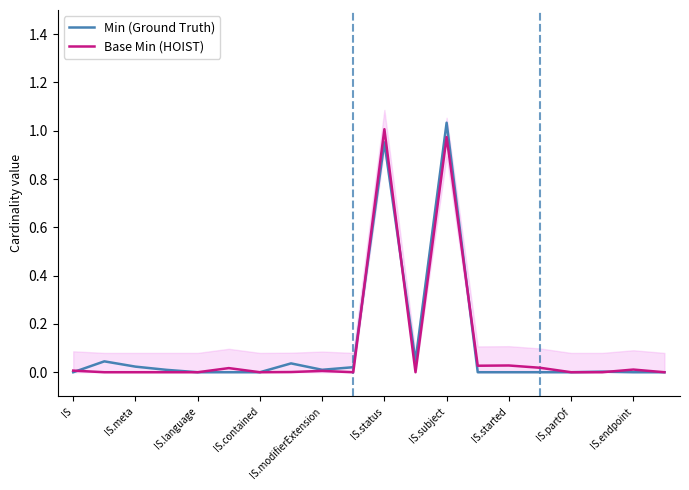

True or false: Base Min (HOIST) and Min (Ground Truth) intersect in this chart.

True